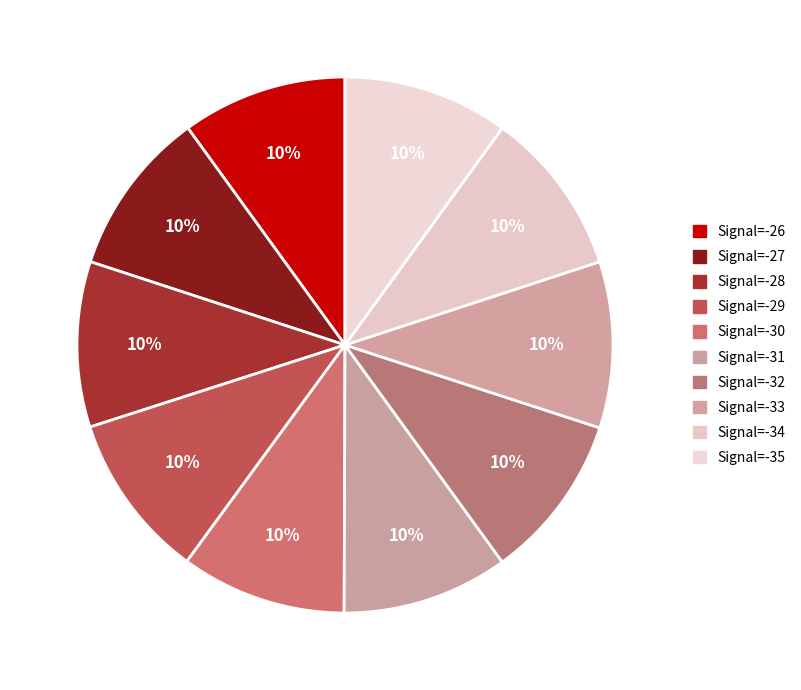

Does any single category account for the majority?

No